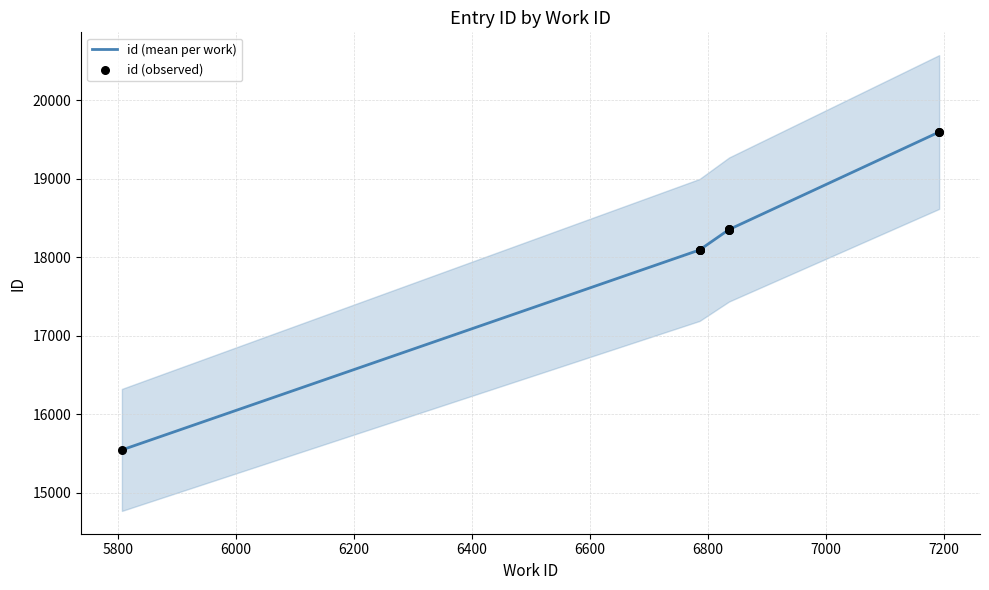

Which has a higher value, 6836 or 6786?

6836